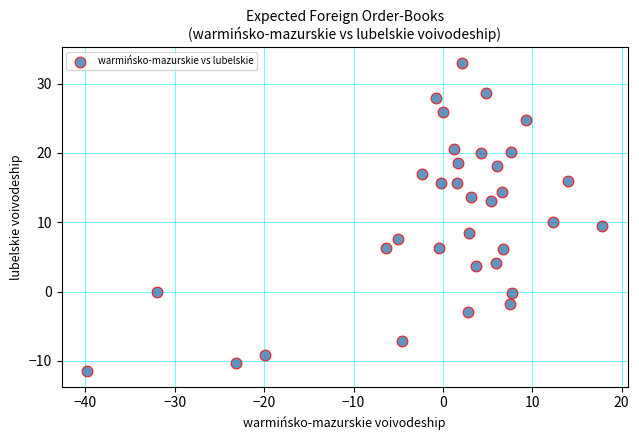

What is the range of X values (max minus min)?

57.6